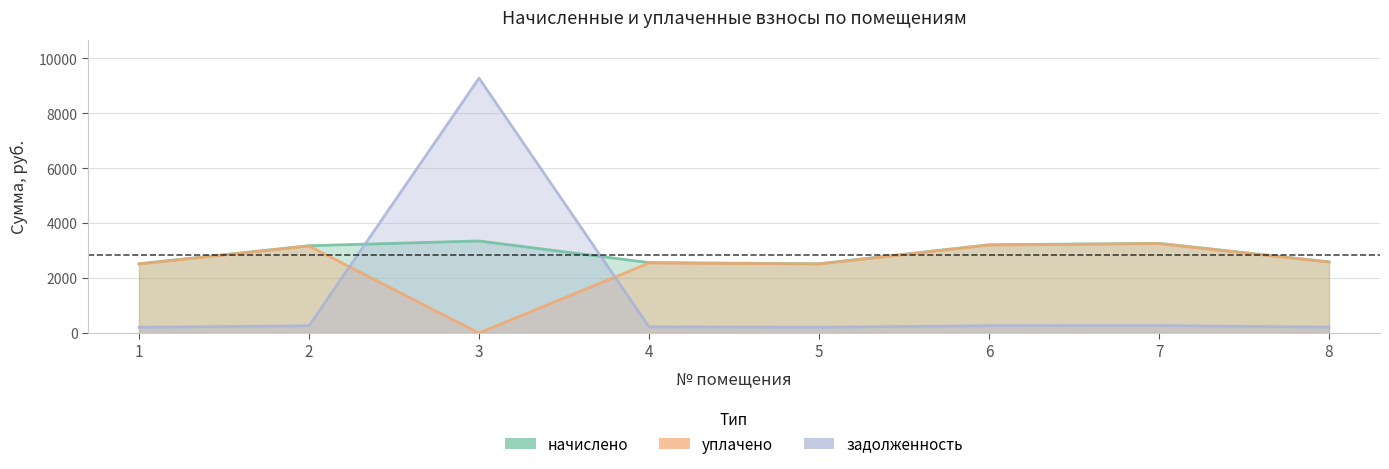

Is the value of начислено at 6 greater than the value of уплачено at 3?

Yes